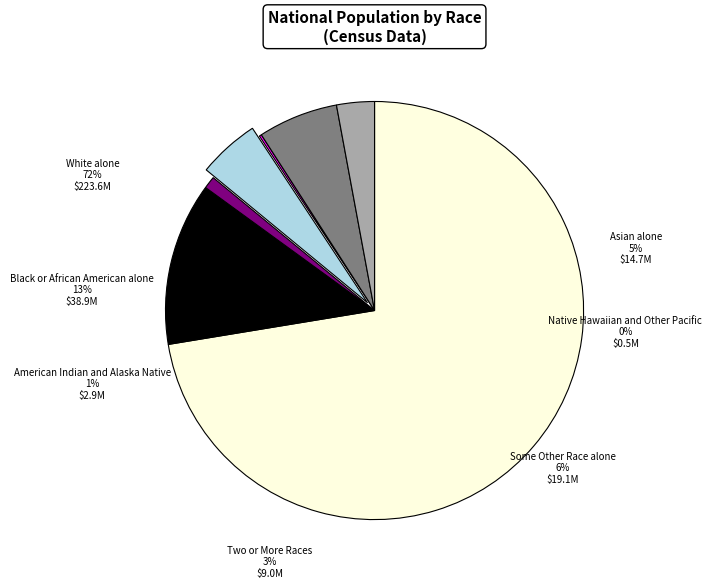

Count the number of slices in the pie.

7